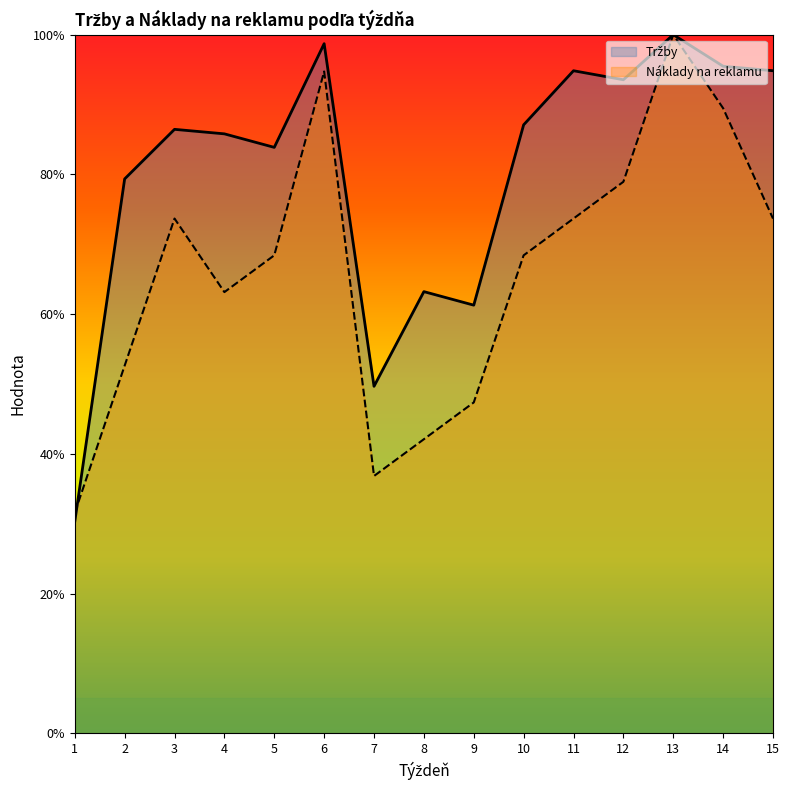

At how many categories does at least one series exceed 49?

14